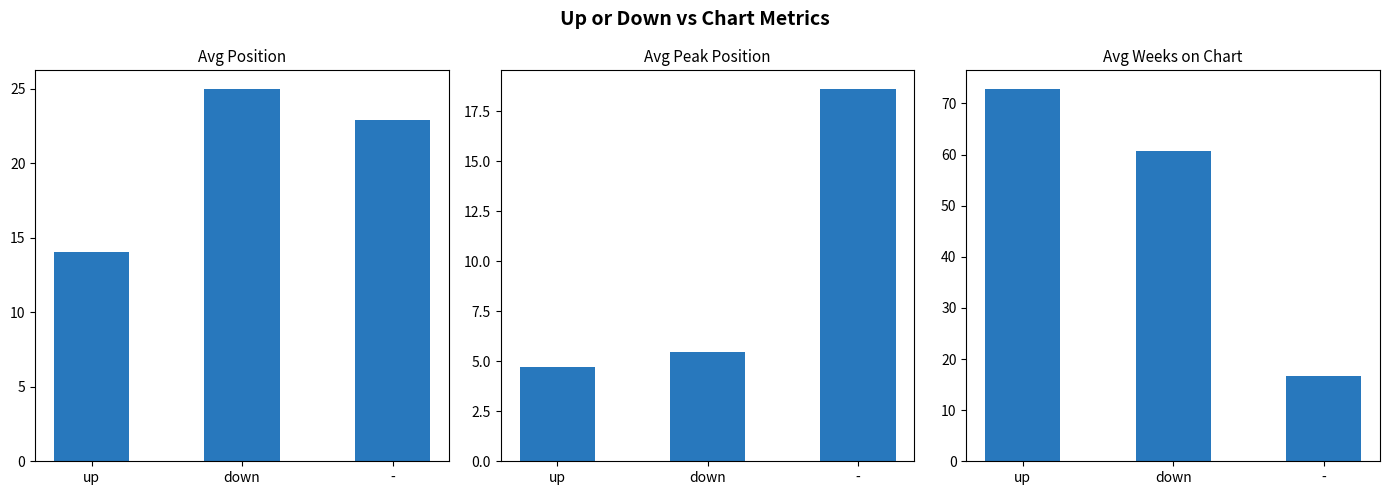

Which category has the highest value in the Avg Peak Position series?

-